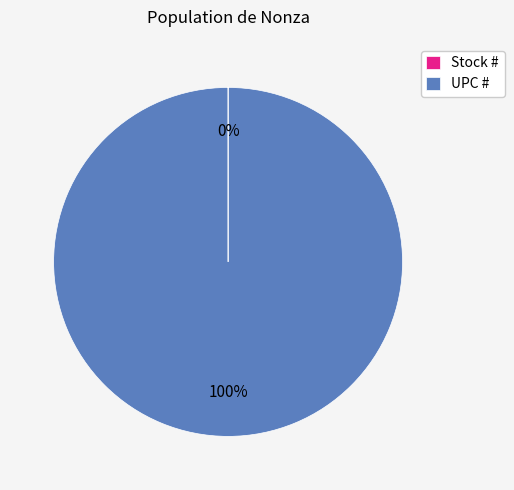

To the nearest percent, what percentage of the pie is UPC #?

100%